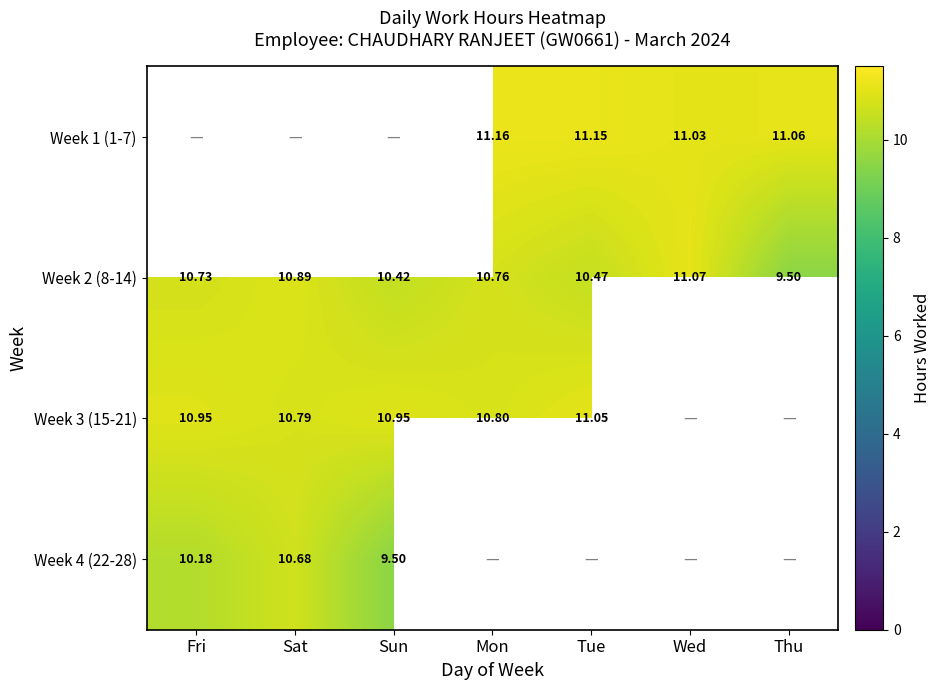

True or false: Week 4 (22-28) has a value of 16.1 at Sun.

False